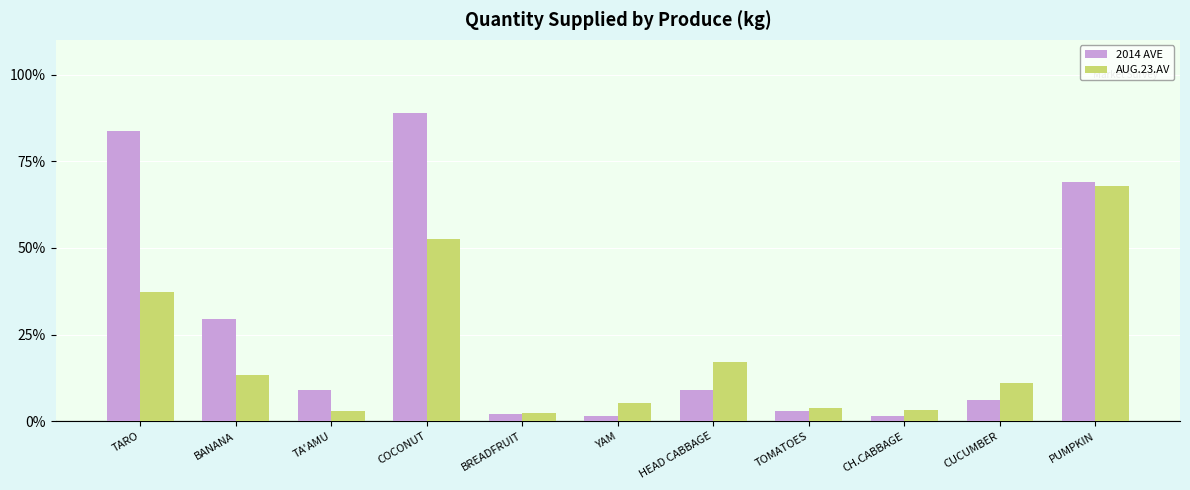

What is the label of the 9th bar from the left?

CH.CABBAGE